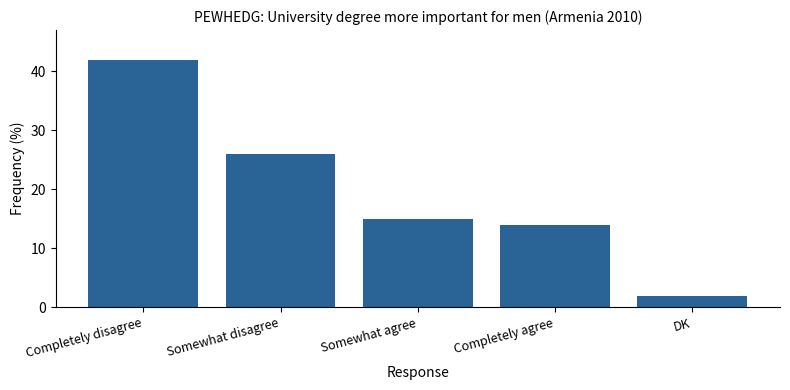

Reading left to right, transcribe all the data shown in this chart.

Completely disagree=42	Somewhat disagree=26	Somewhat agree=15	Completely agree=14	DK=2